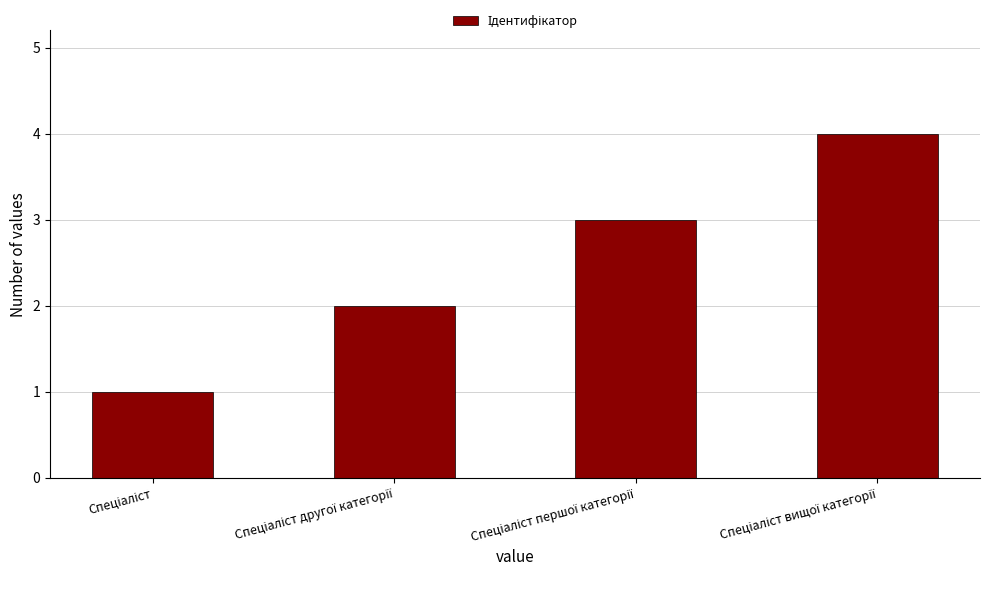

What is the sum of all values?

10